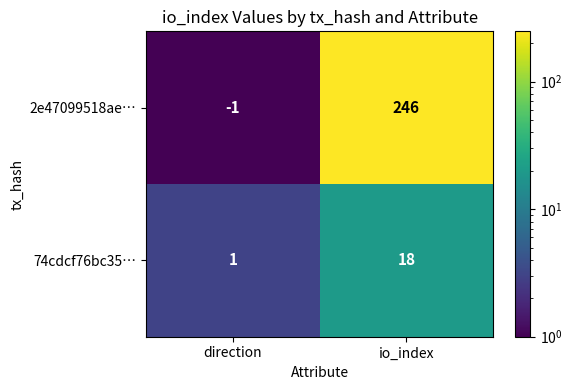

At which label is 74cdcf76bc35… closest to 9?

direction